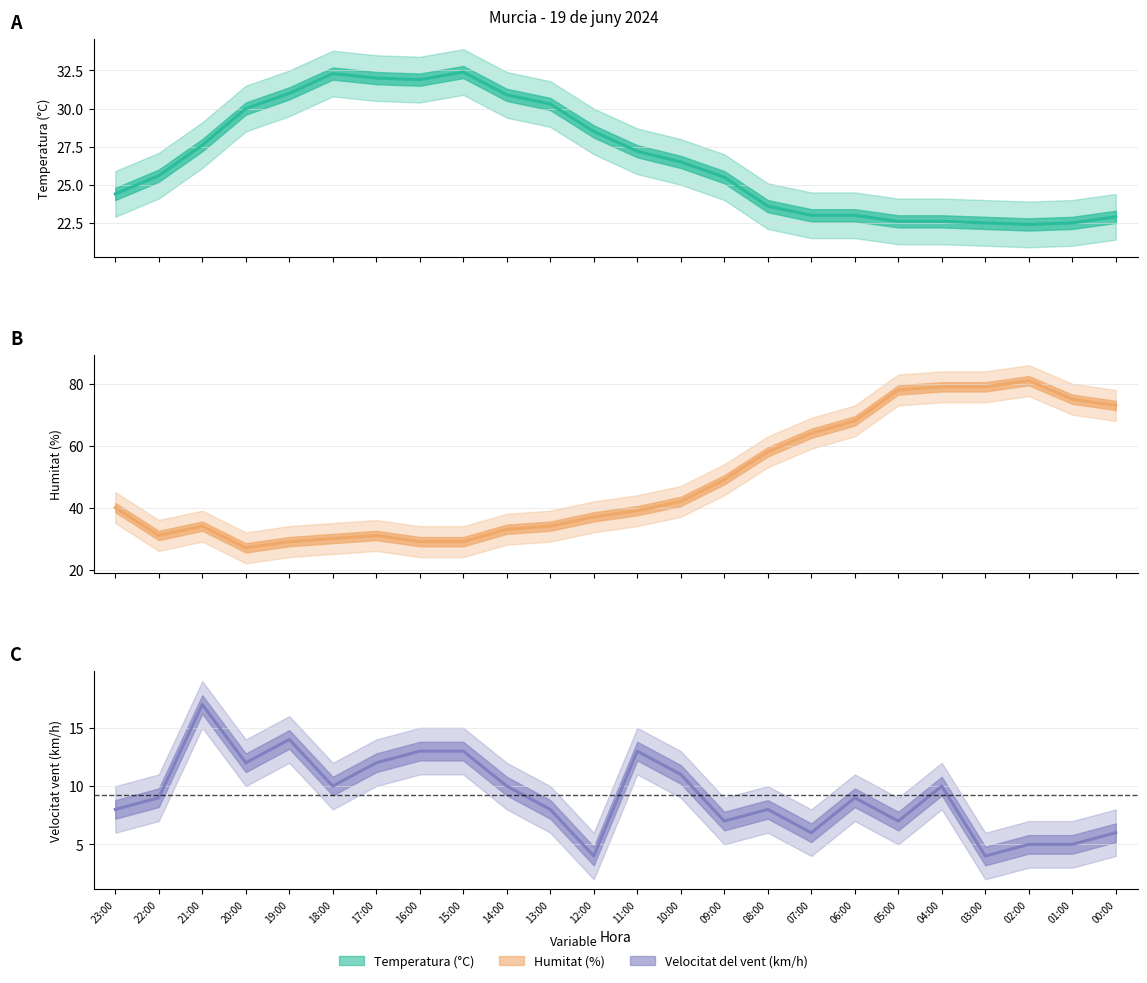

True or false: Velocitat del vent (km/h) and Temperatura (°C) intersect in this chart.

False